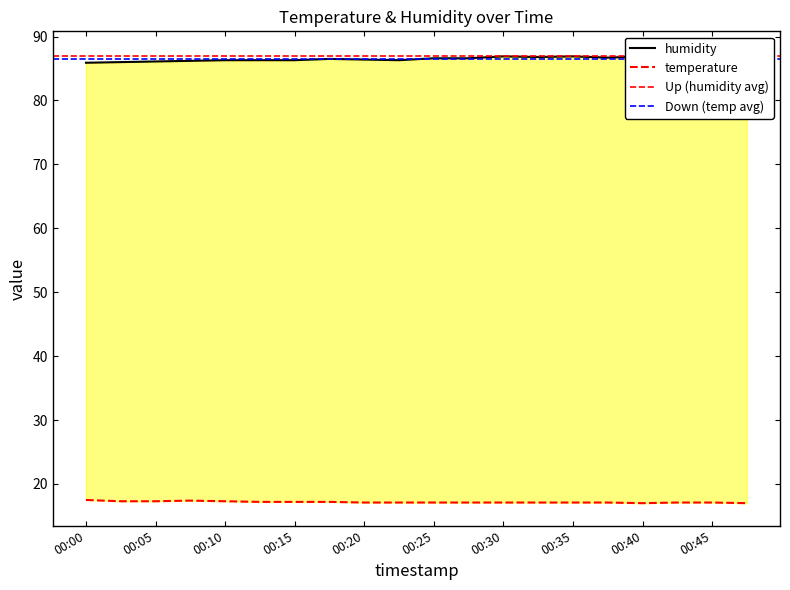

Between 00:25 and 00:33, which series saw the biggest shift?

humidity